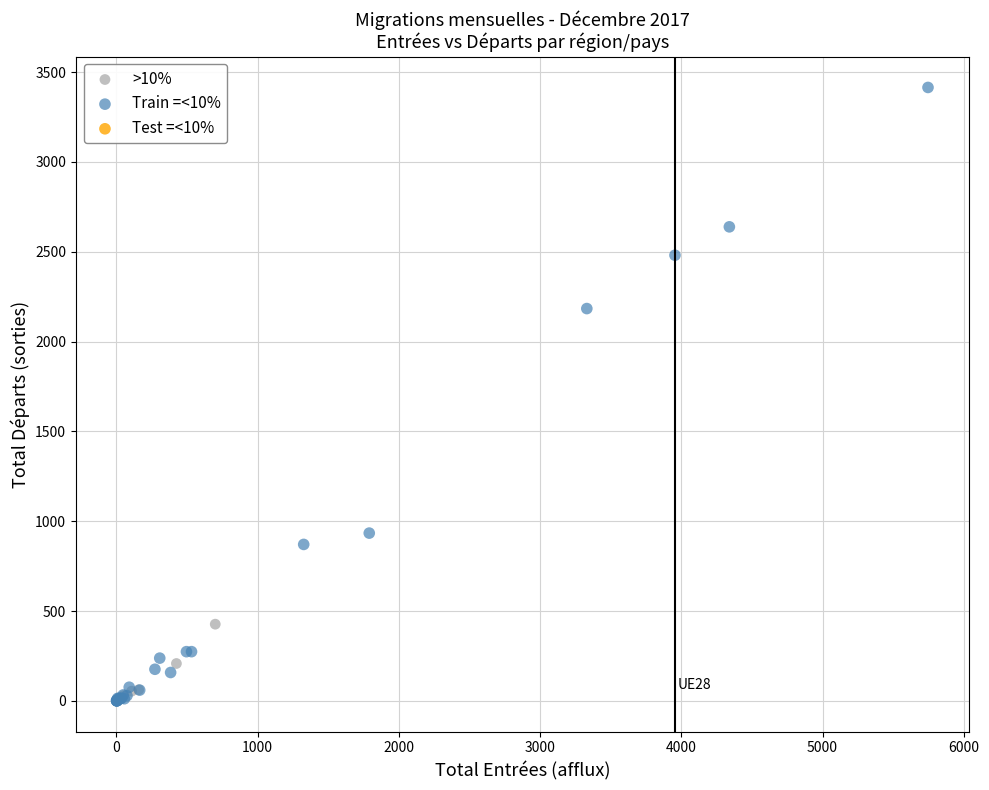

Which series contains the highest Y value?

Train =<10%